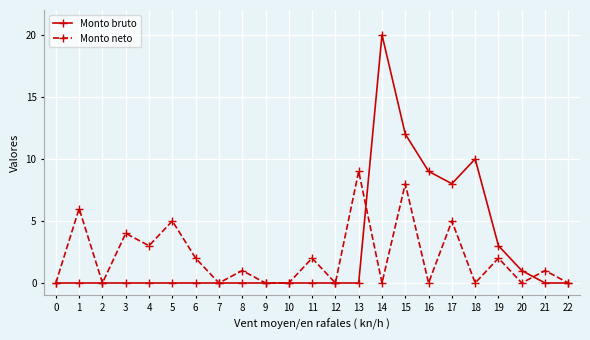

What is the sum of all Monto neto values?

48